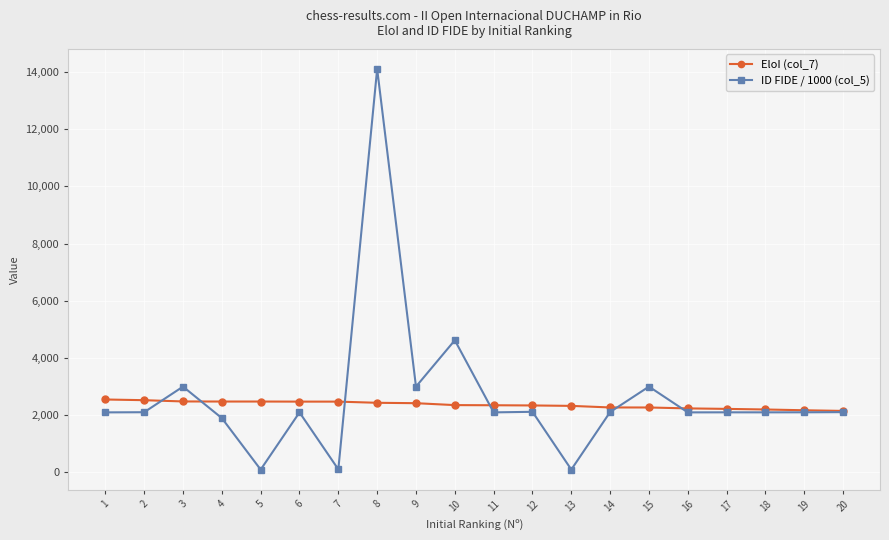

List the series in order of their peak value, lowest first.

EloI (col_7), ID FIDE / 1000 (col_5)